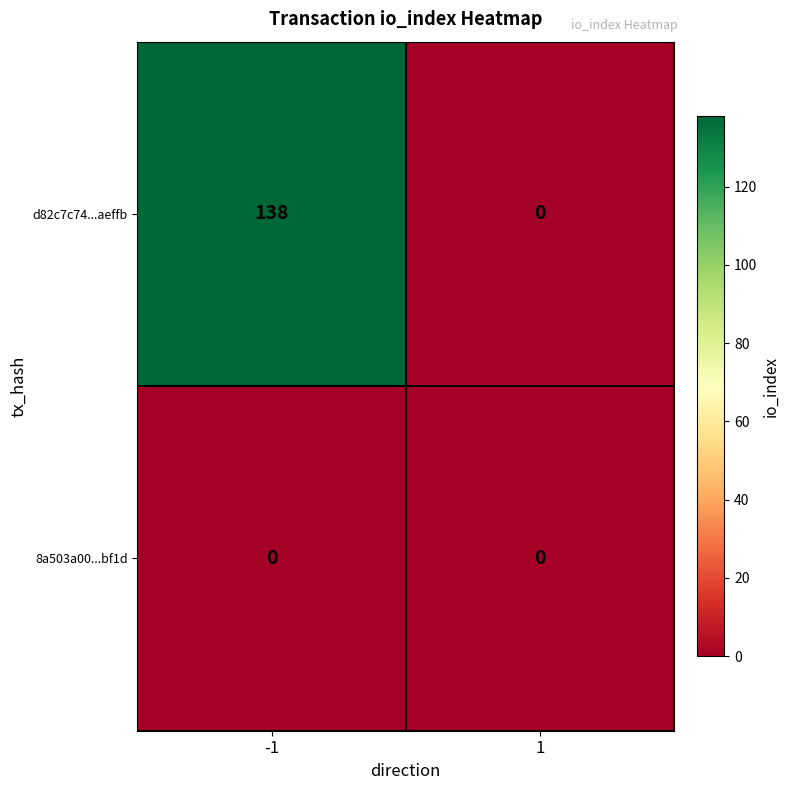

True or false: d82c7c74...aeffb has a value of 41 at -1.

False